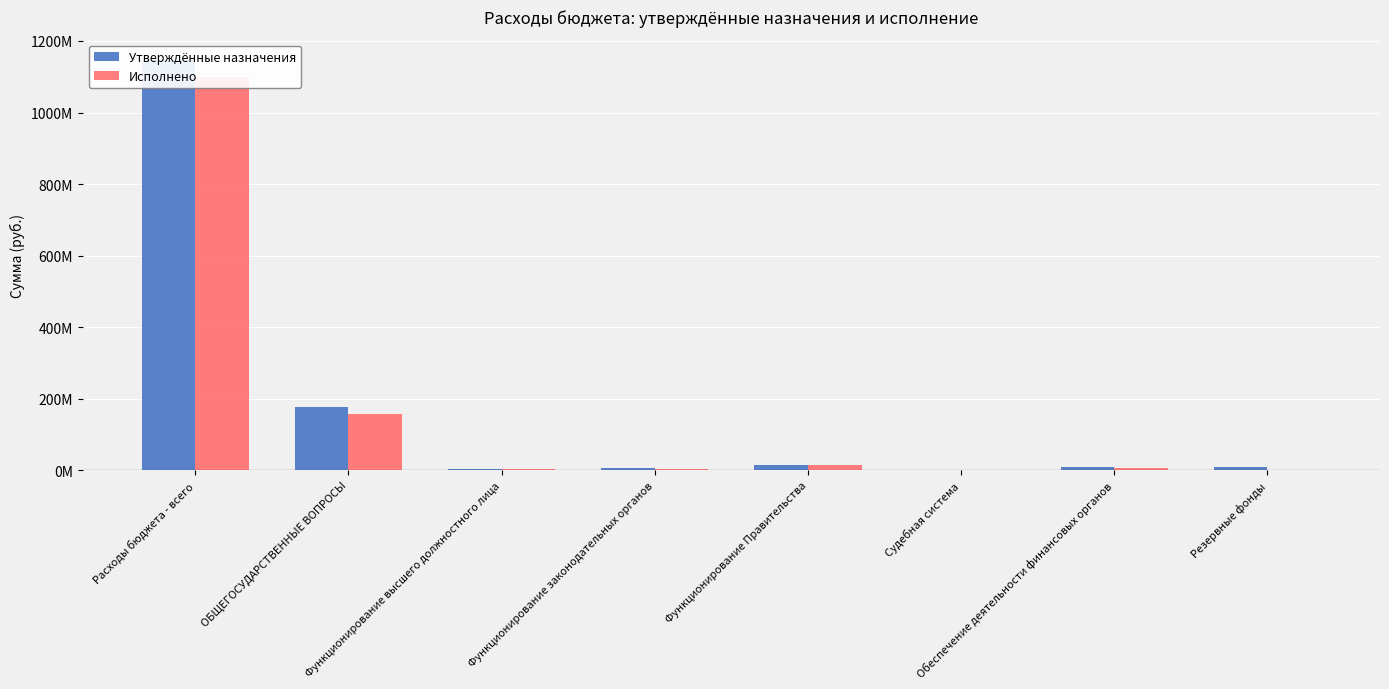

The Исполнено series shows 7219.3 at Судебная система. True or false?

False